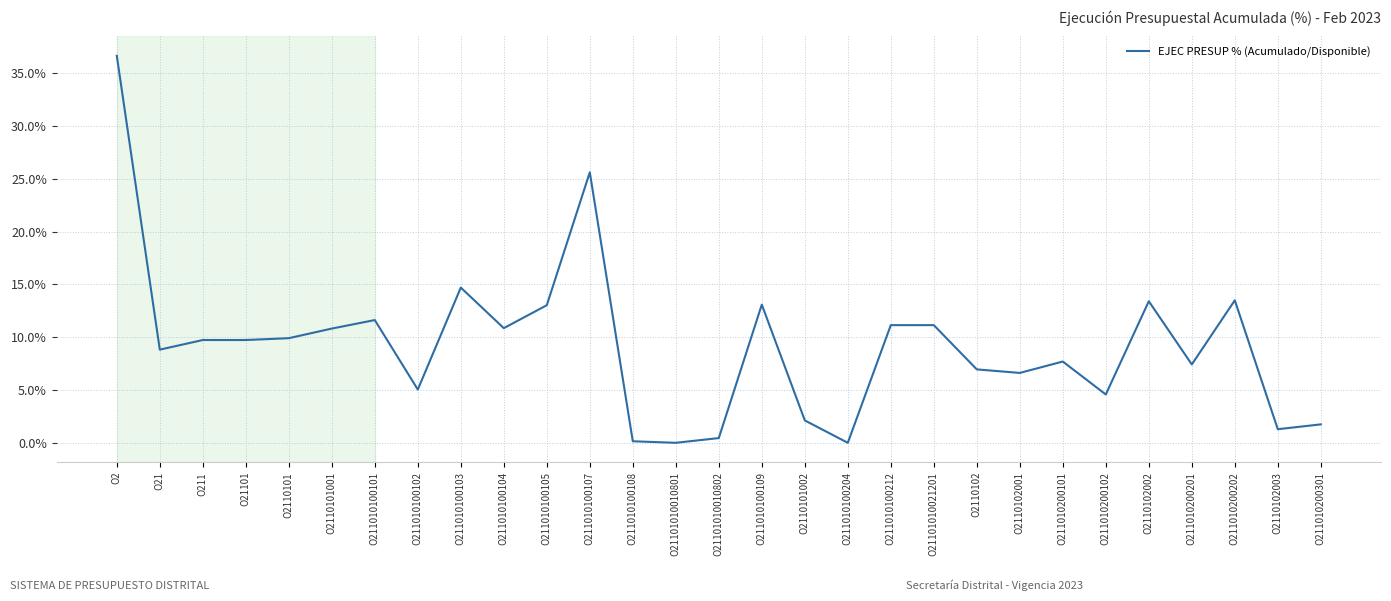

Is this an area chart (filled region under the line)?

No